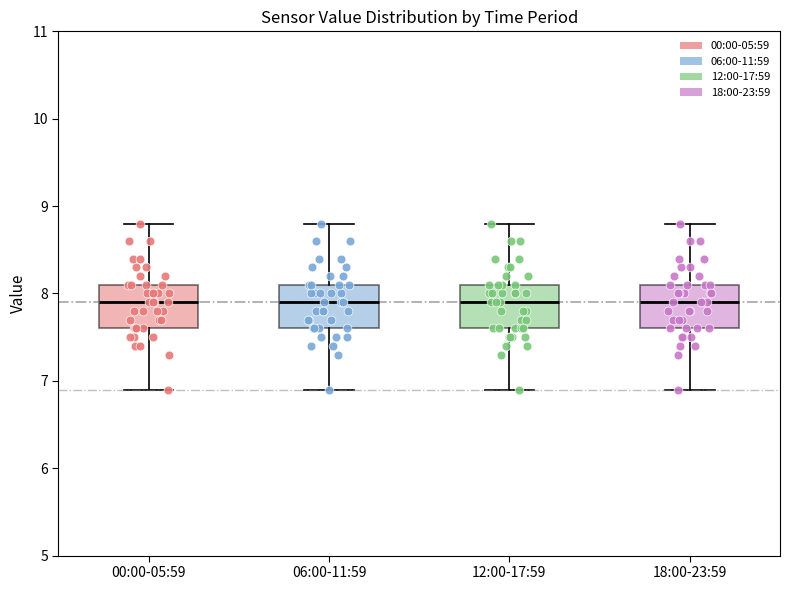

Reading left to right, transcribe this box plot: for each box, give where its median line is, the range the box spans, and where its two whiskers end, as read against the y-axis. The values are not printed on the chart, so give them approximately, as read against the axis.

00:00-05:59: median 7.9, box 7.6 to 8.1, whiskers 6.9 to 8.8
06:00-11:59: median 7.9, box 7.6 to 8.1, whiskers 6.9 to 8.8
12:00-17:59: median 7.9, box 7.6 to 8.1, whiskers 6.9 to 8.8
18:00-23:59: median 7.9, box 7.6 to 8.1, whiskers 6.9 to 8.8